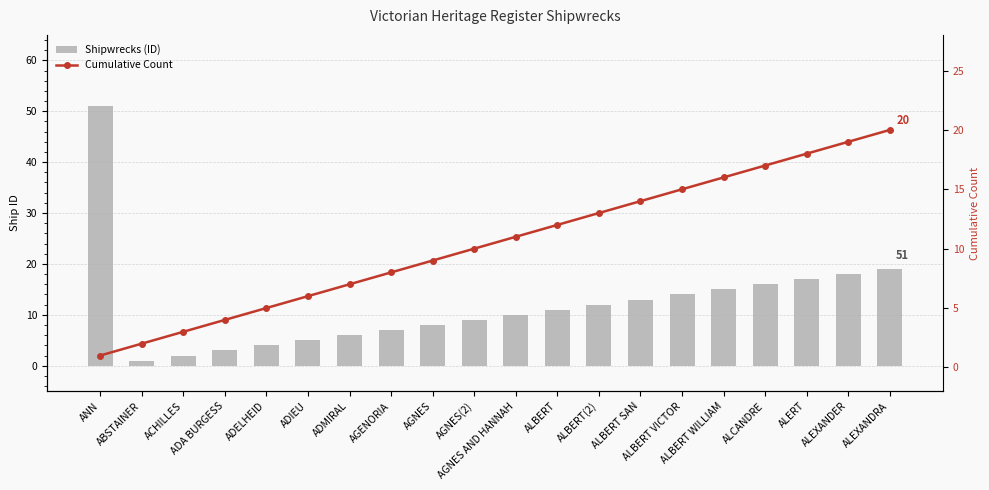

Which series has the largest total across all categories?

Shipwrecks (ID)